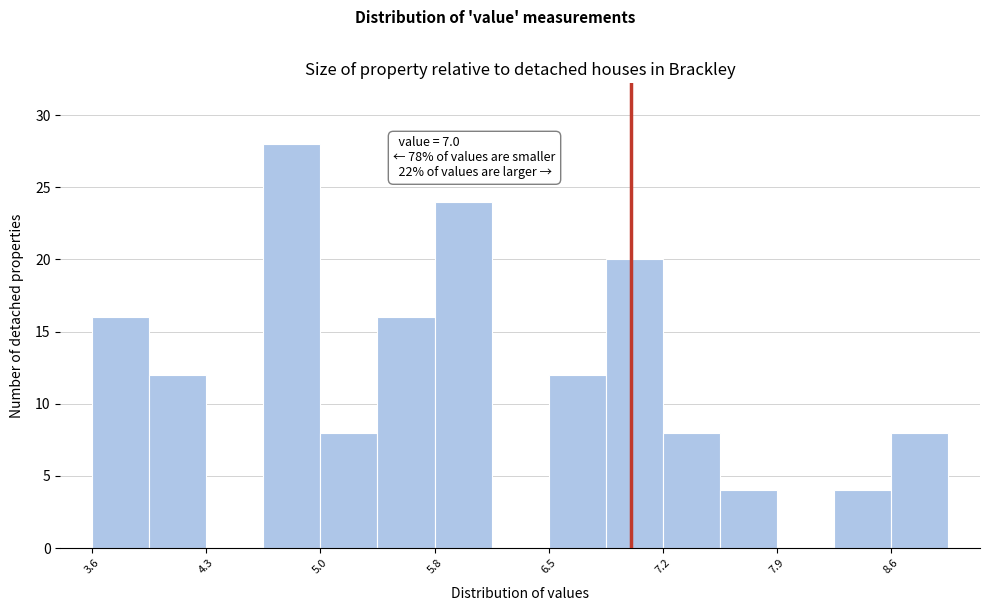

Read against the x-axis, roughly where is the centre of the tallest bar?

4.9